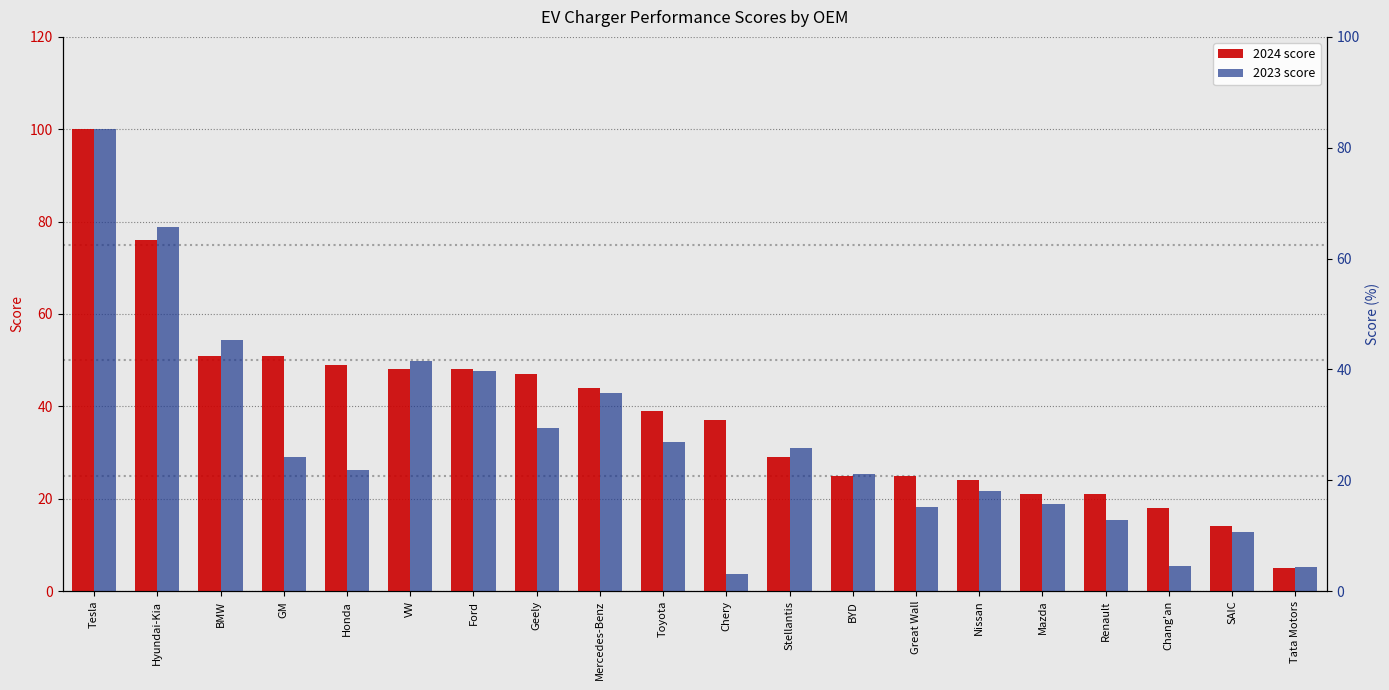

True or false: 2024 score has a value of 20.5 at Geely.

False